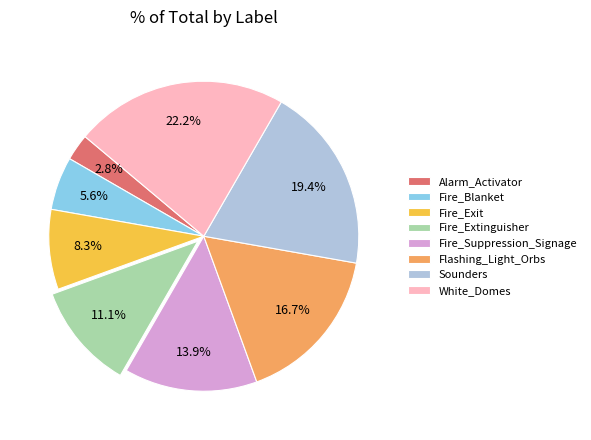

Does Flashing_Light_Orbs account for over 50% of the chart?

No